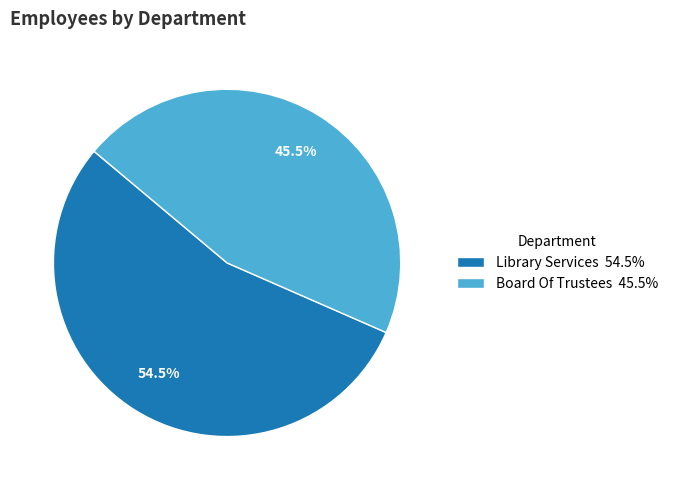

Which has a higher value, Board Of Trustees or Library Services?

Library Services